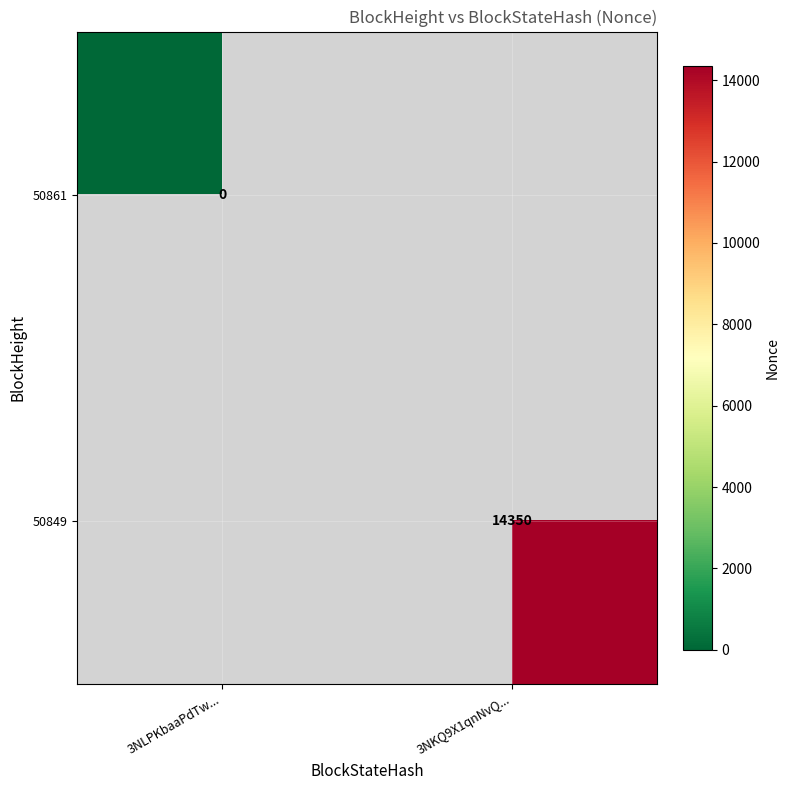

The value of 50849 at 3NKQ9X1qnNvQ... is 21215. True or false?

False